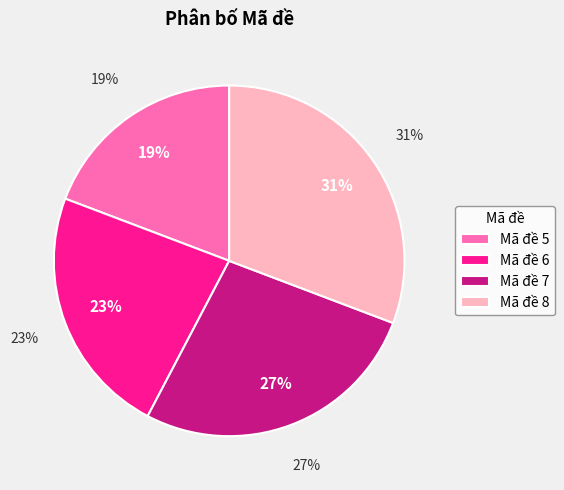

Does Mã đề 6 account for over 50% of the chart?

No